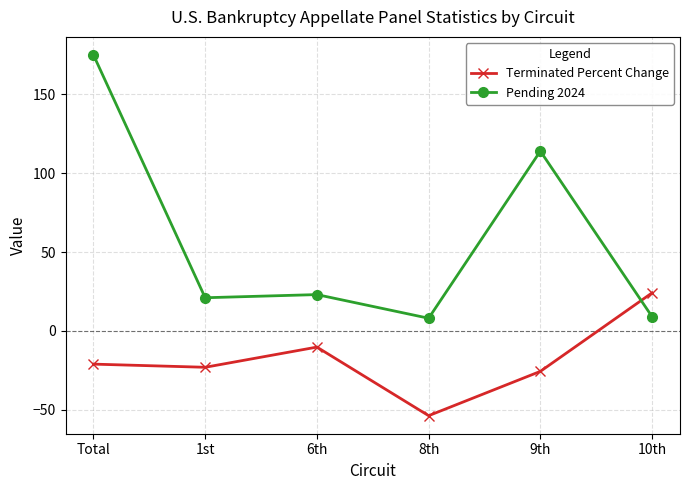

At 1st, list the series in order from smallest to largest.

Terminated Percent Change, Pending 2024